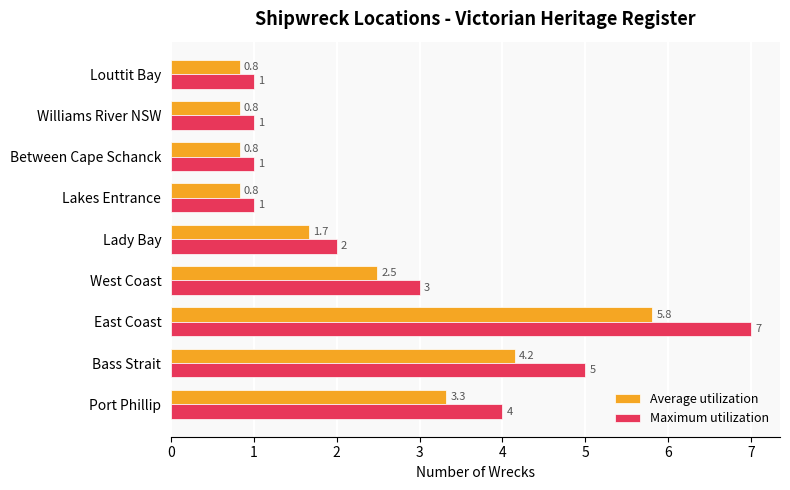

Which series has the widest spread of values?

Maximum utilization